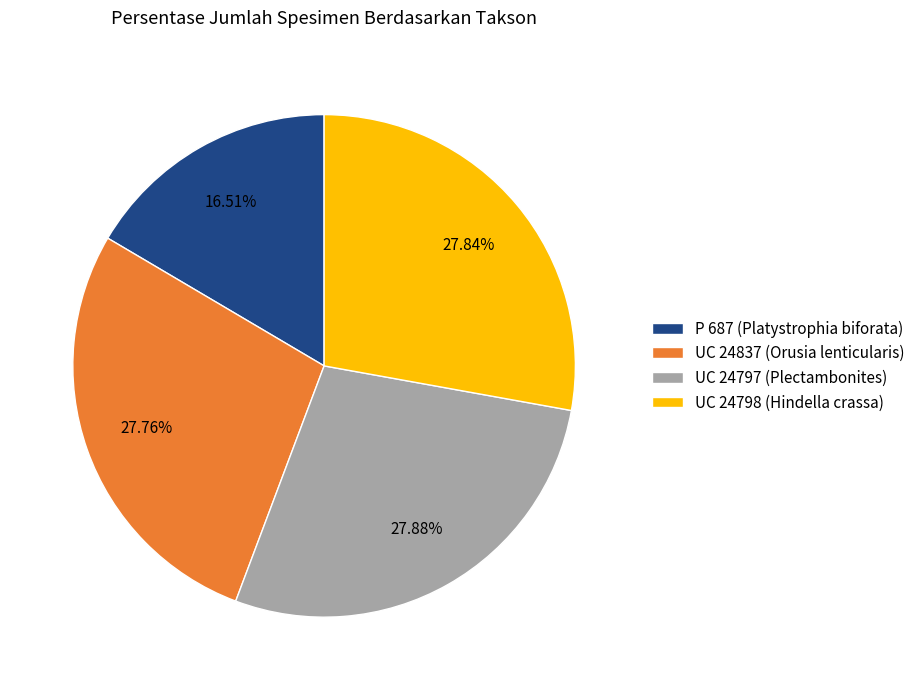

How many segments does this pie chart have?

4